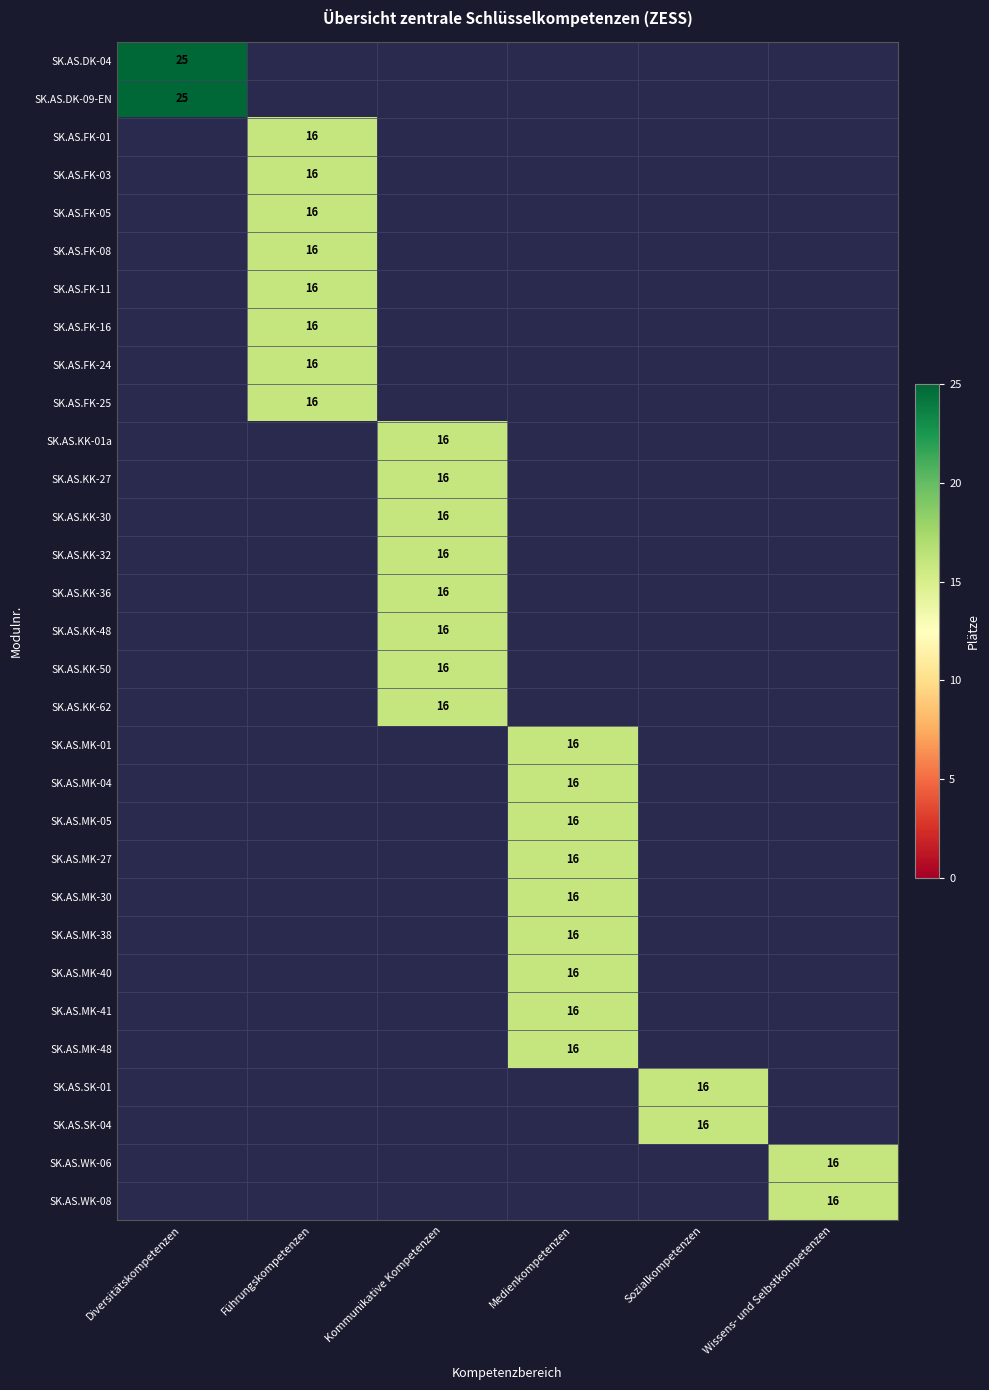

List the labels in order of SK.AS.MK-27 value, smallest first.

Diversitätskompetenzen, Führungskompetenzen, Kommunikative Kompetenzen, Medienkompetenzen, Sozialkompetenzen, Wissens- und Selbstkompetenzen